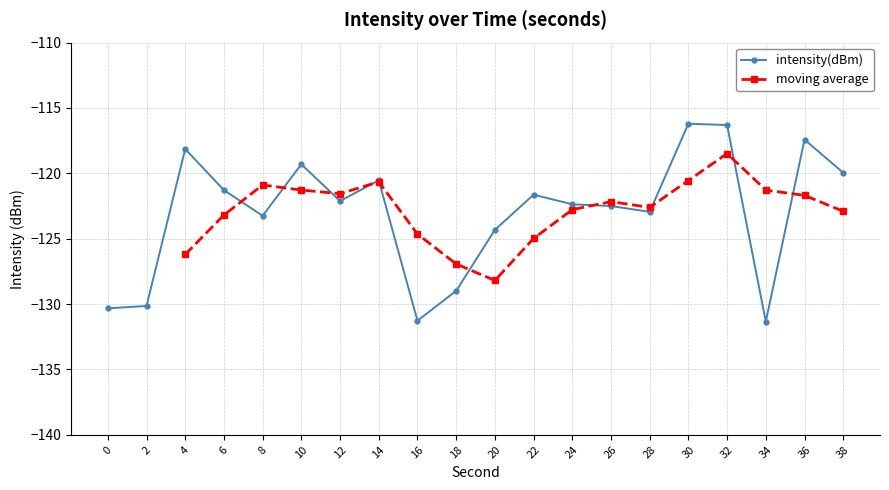

What is the difference between the values at 28 and 24?

0.6